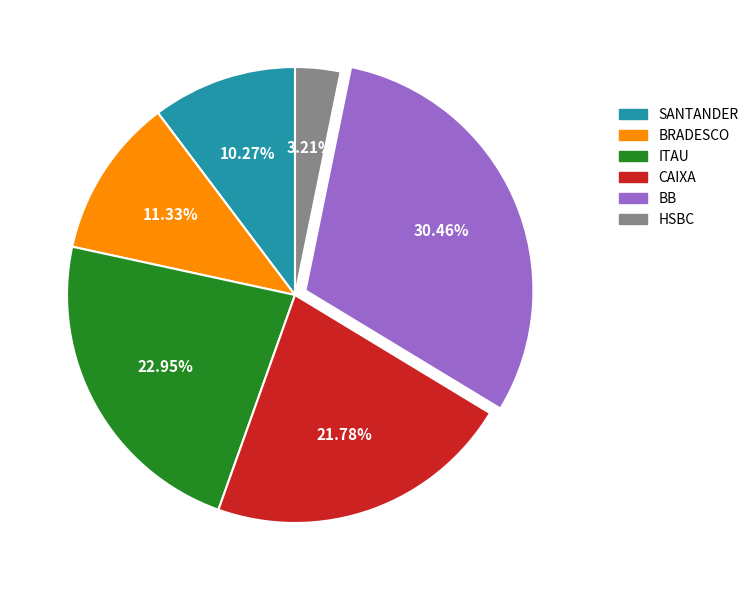

How many slices are in this pie chart?

6